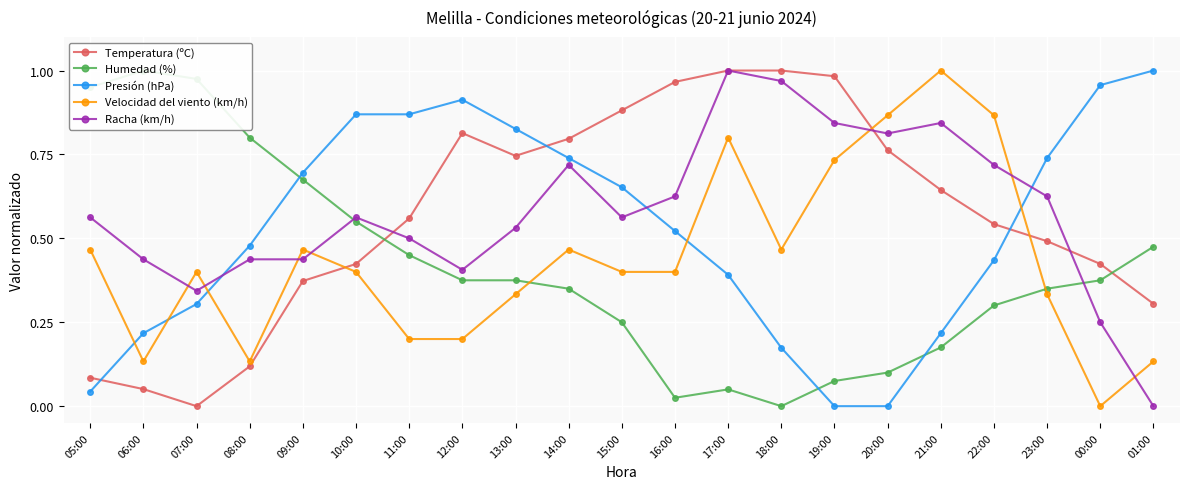

Count the Velocidad del viento (km/h) values in the range 0 to 1.

21